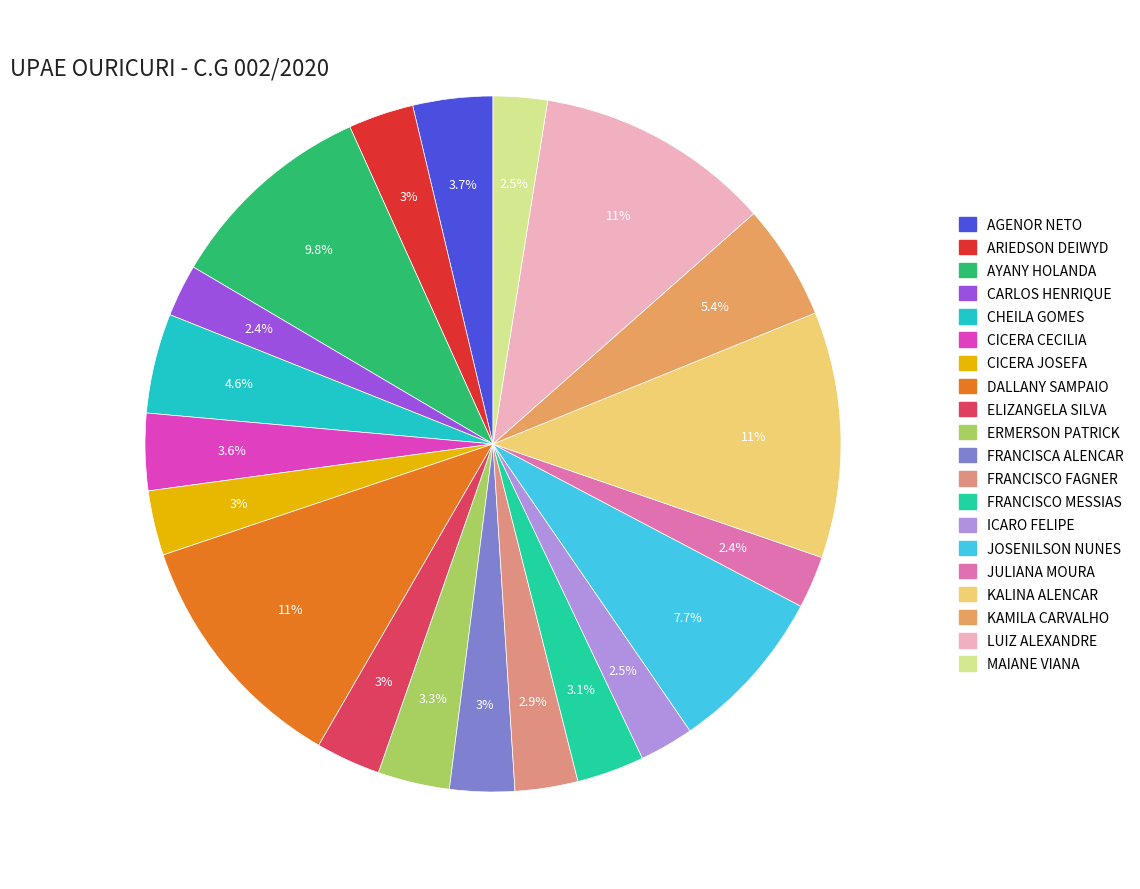

True or false: FRANCISCO MESSIAS accounts for 3% of the total.

True